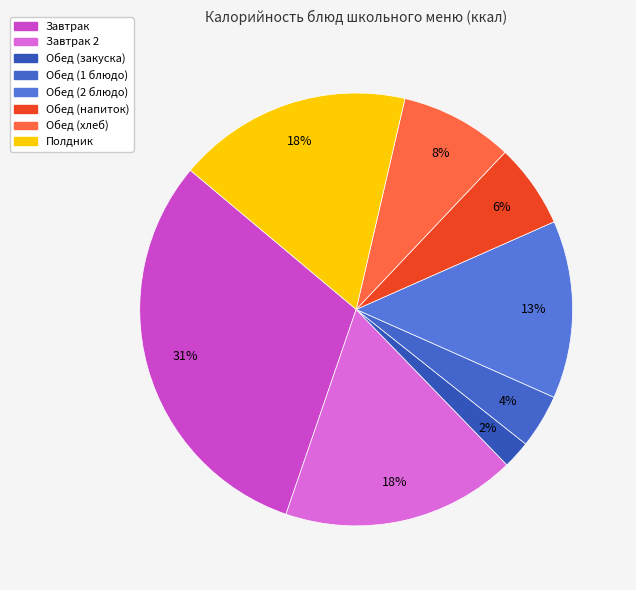

How many slices are in this pie chart?

8